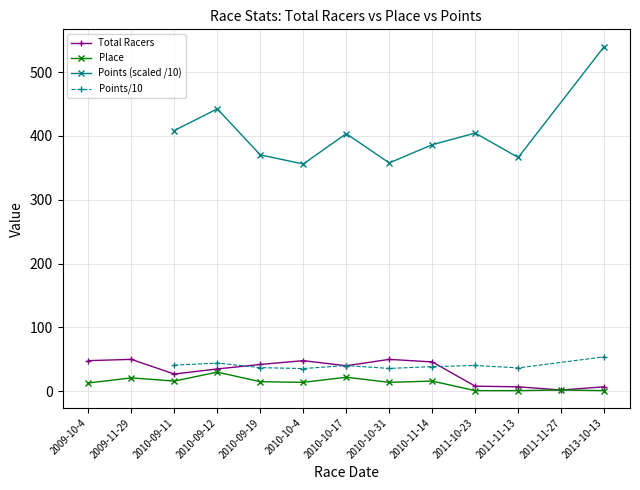

At 2009-10-4, list the series in order from smallest to largest.

Place, Total Racers